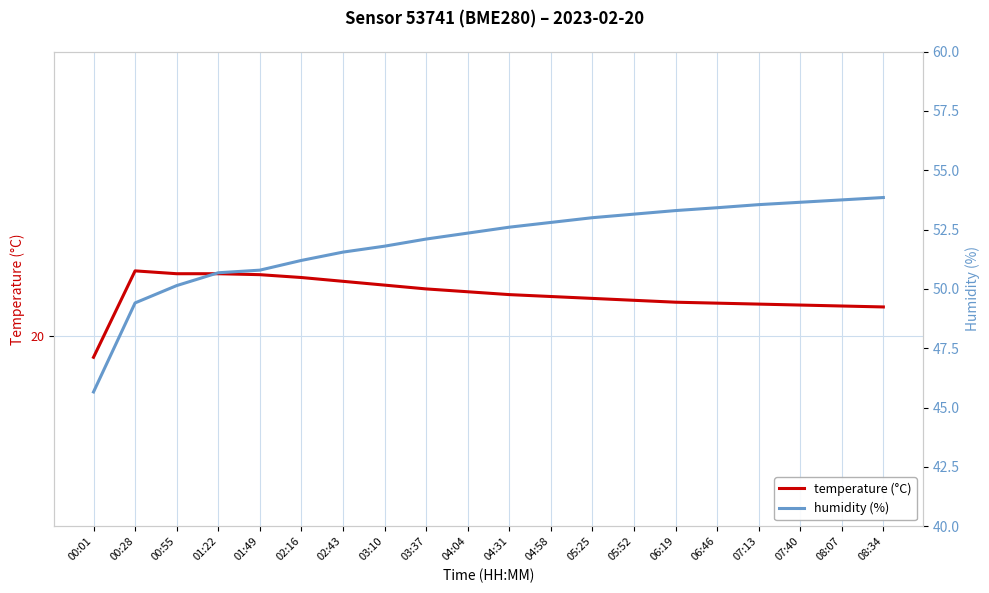

True or false: temperature (°C) and humidity (%) cross at least once.

False